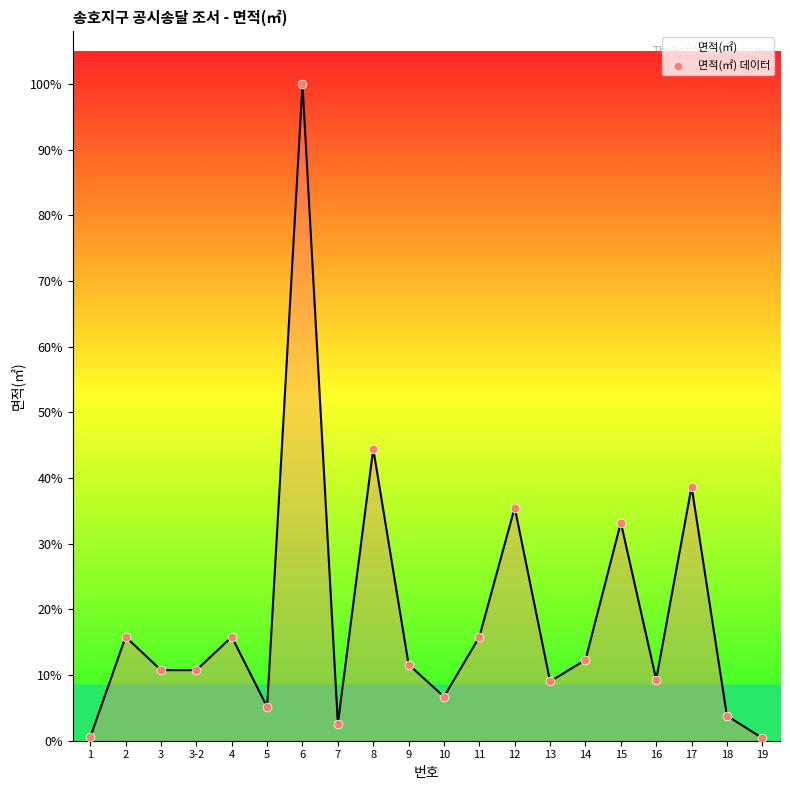

Which has a higher value, 11 or 3?

11